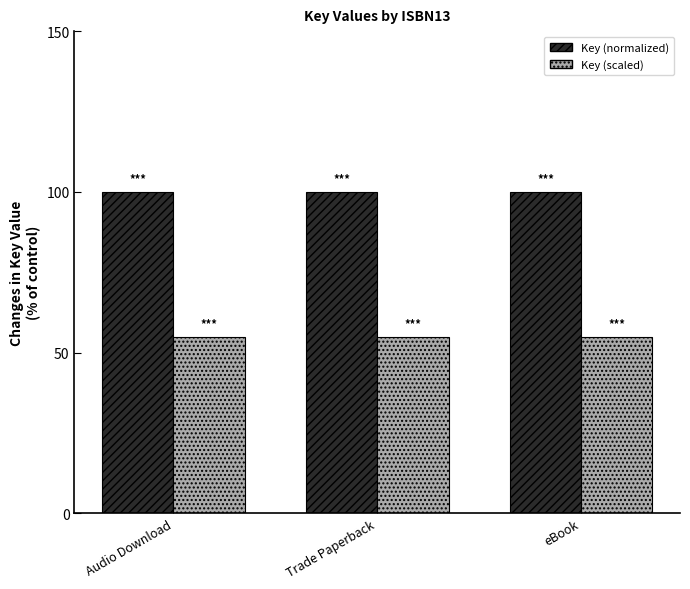

What are all the series names shown in the legend?

Key (normalized), Key (scaled)